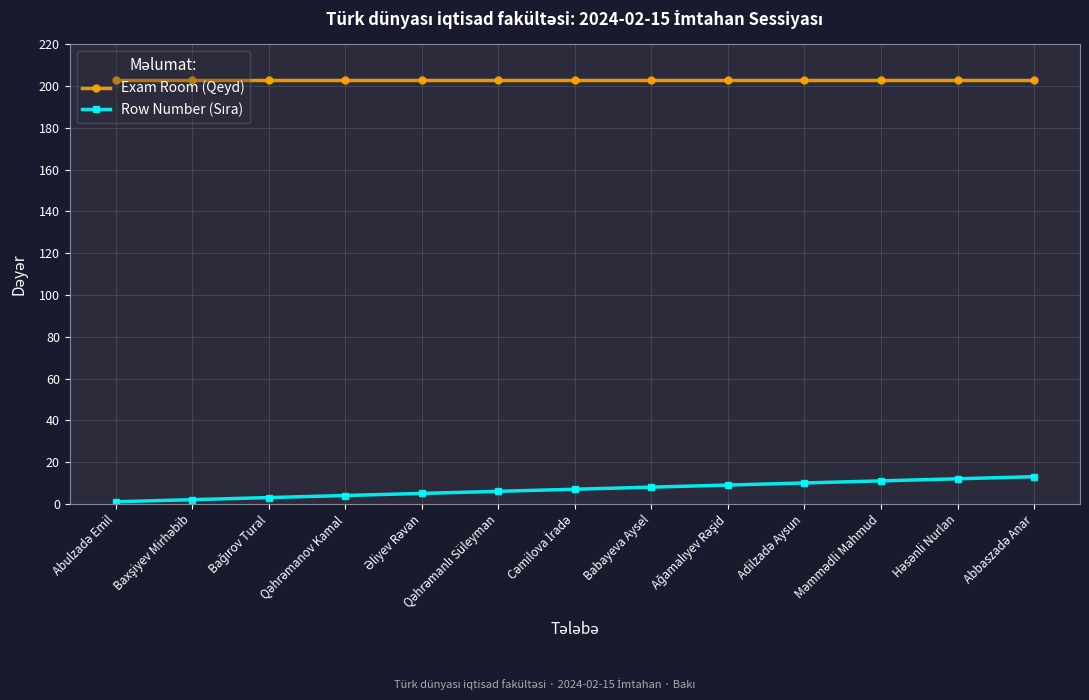

At how many categories does at least one series exceed 87?

13